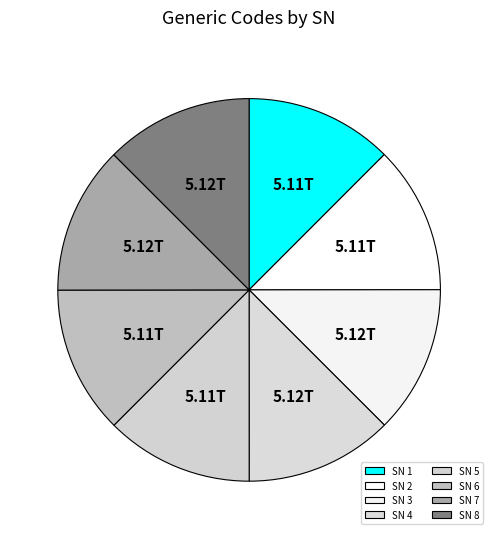

How many segments does this pie chart have?

8